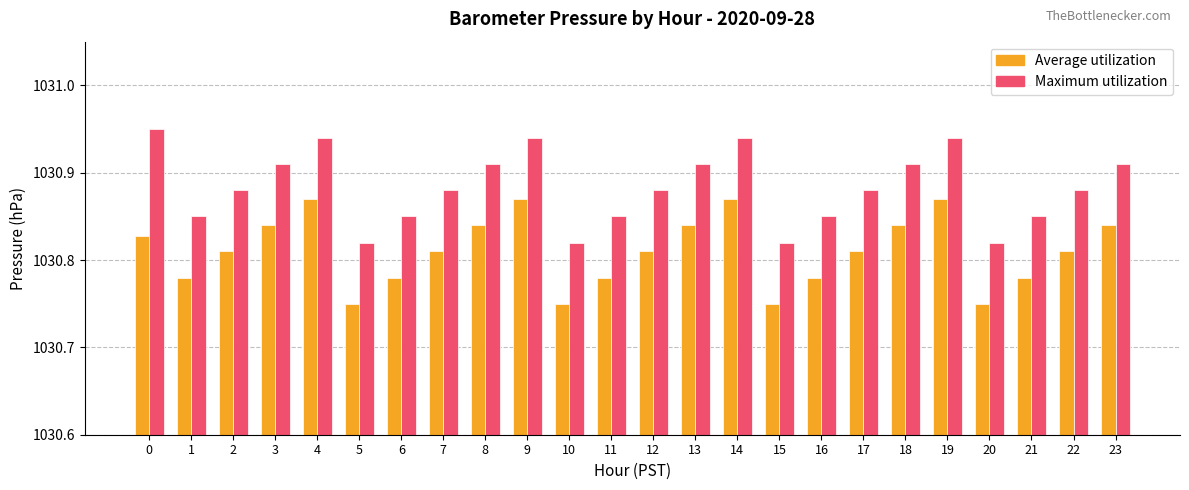

How many Average utilization values are between 1030 and 1031?

24